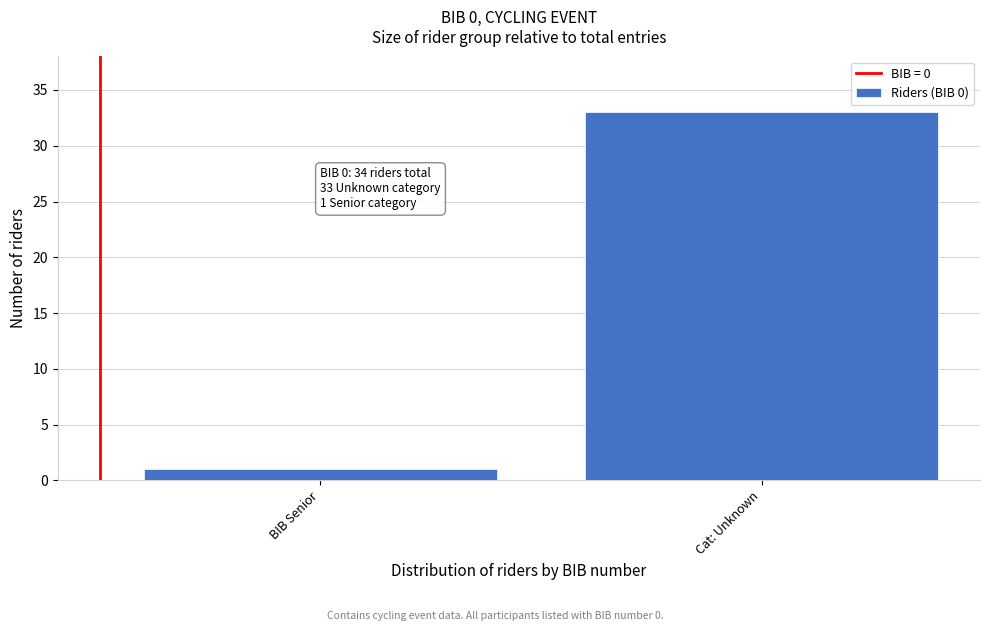

Reading left to right, what are all the values shown in this chart?

BIB Senior=1	Cat: Unknown=33